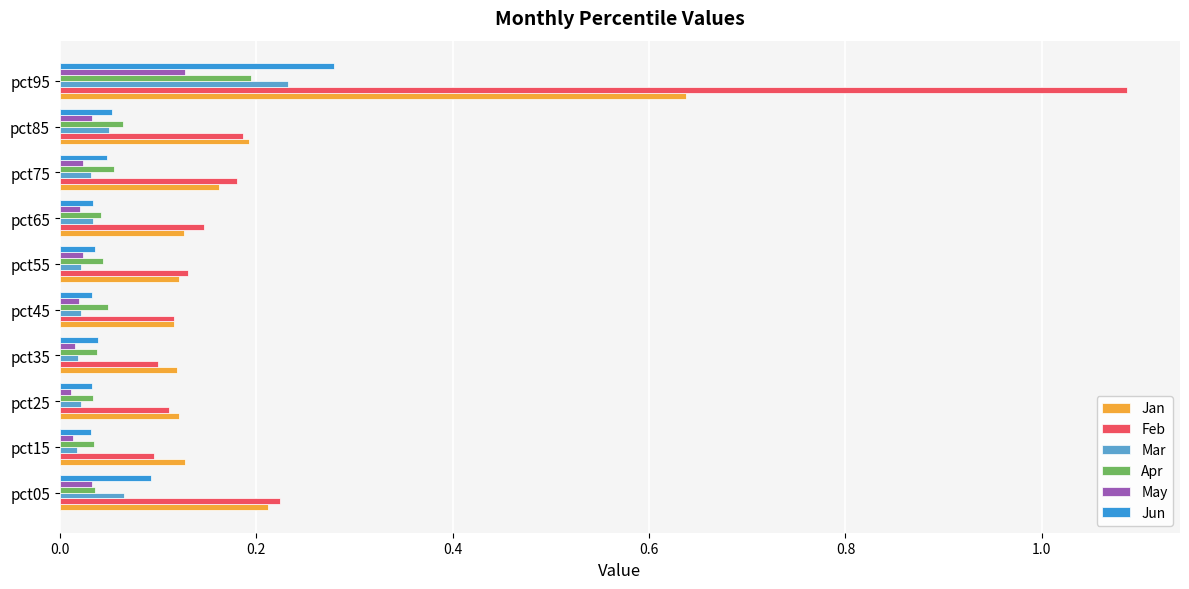

At which category is the sum across all series the highest?

pct95